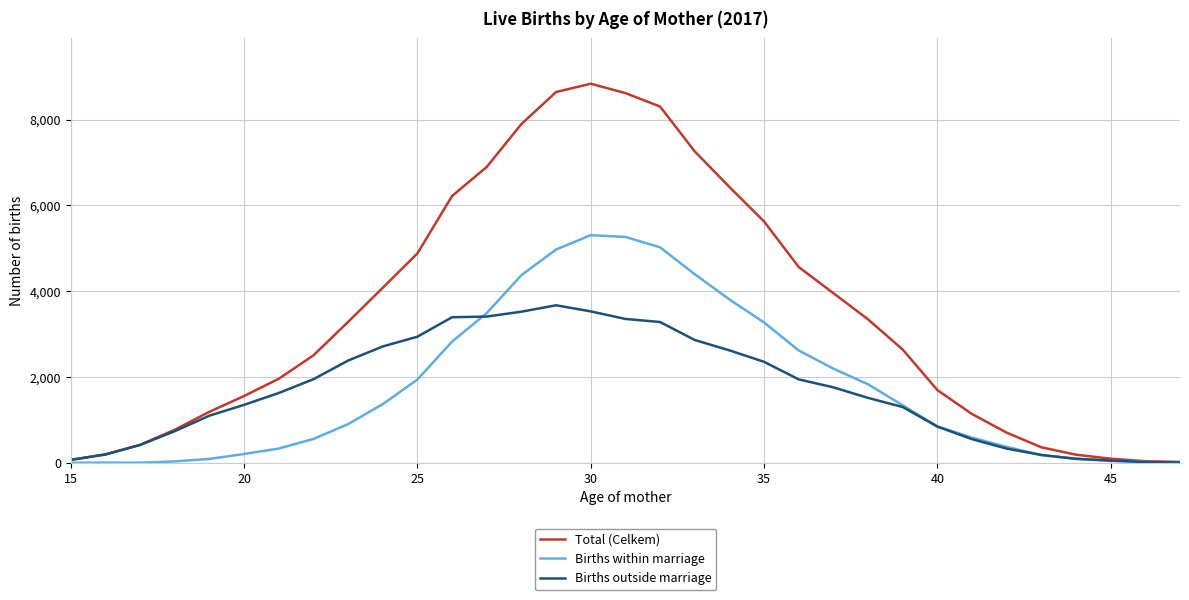

What is the maximum value for Total (Celkem)?

8835